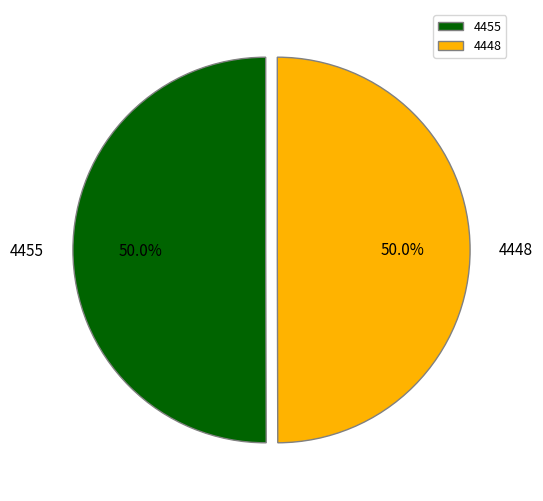

To the nearest percent, what percentage of the pie is 4455?

50%